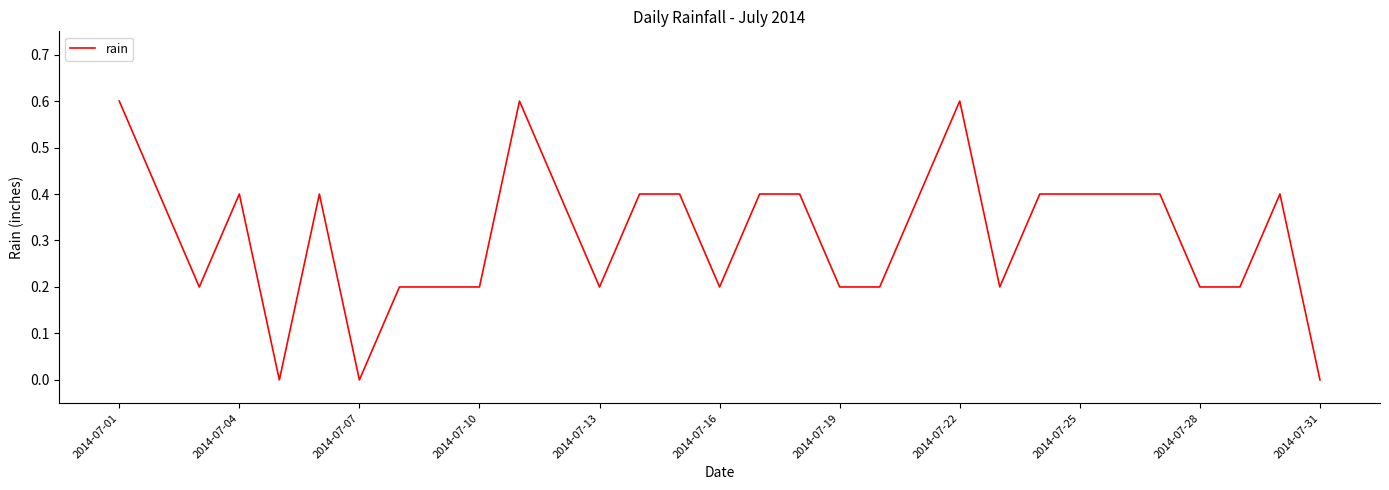

What is the sum of all values?

9.6